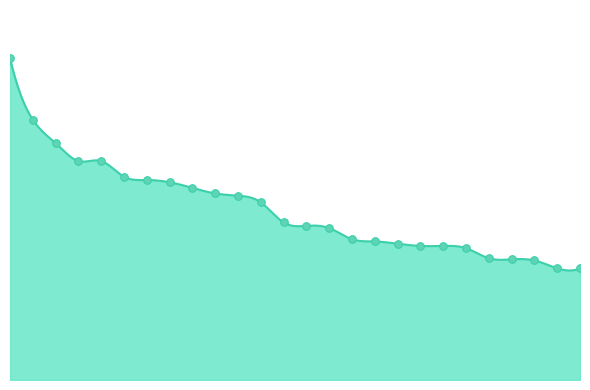

What is the ratio of the value at 23 to the value at 19?

0.9